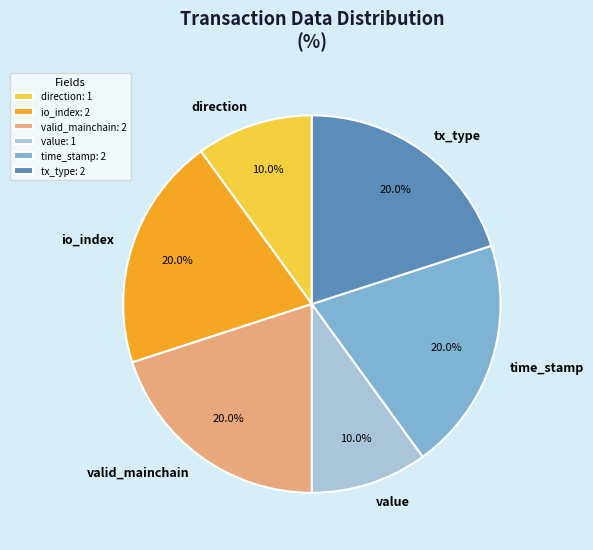

Is there any slice that represents more than half of the pie?

No